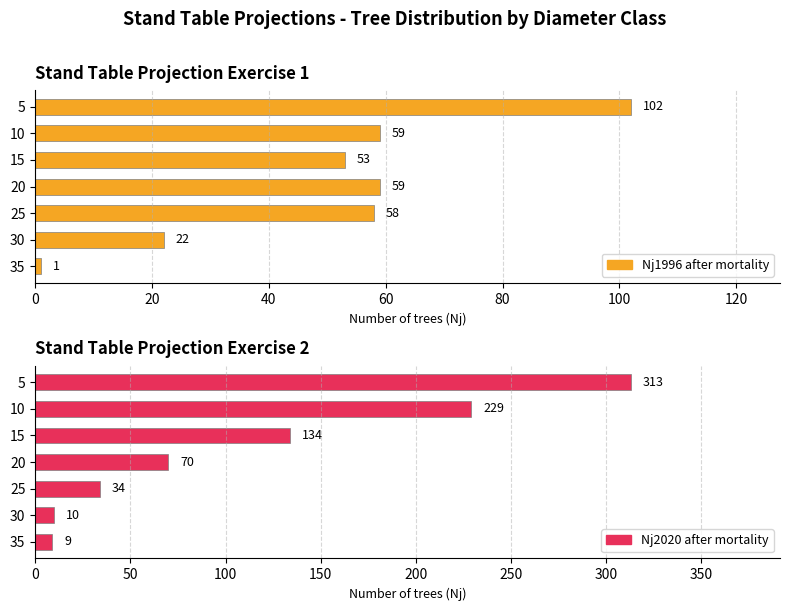

Reading right to left, extract all data points from this chart.

Nj1996 after mortality: 1	22	58	59	53	59	102
Nj2020 after mortality: 9	10	34	70	134	229	313